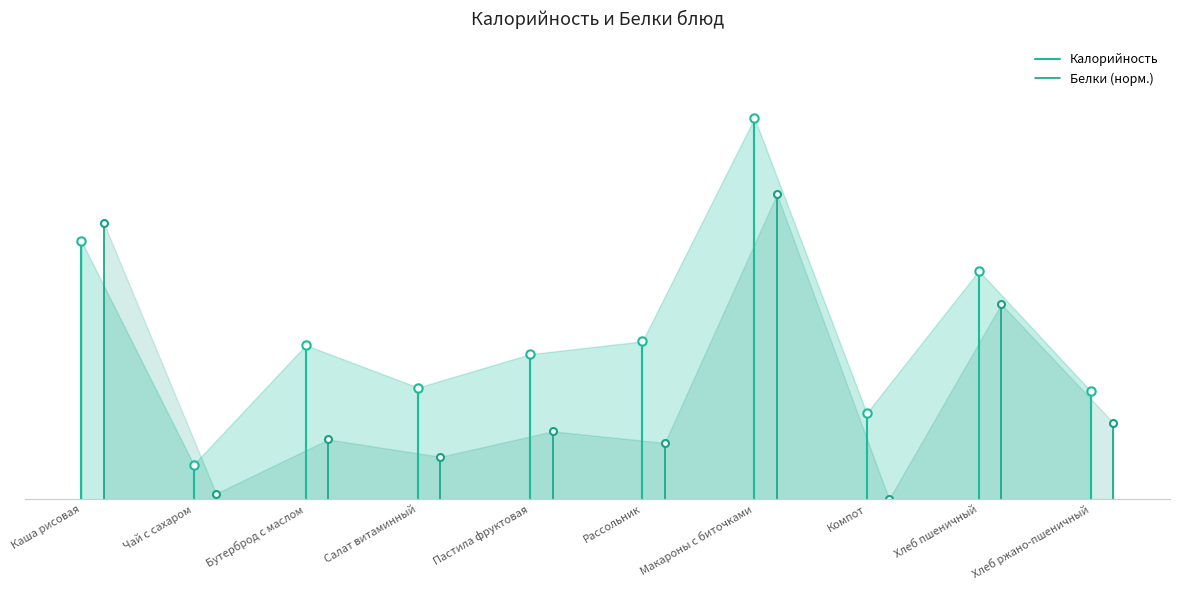

Where does the Белки (норм.) series first go above 214?

Чай с сахаром